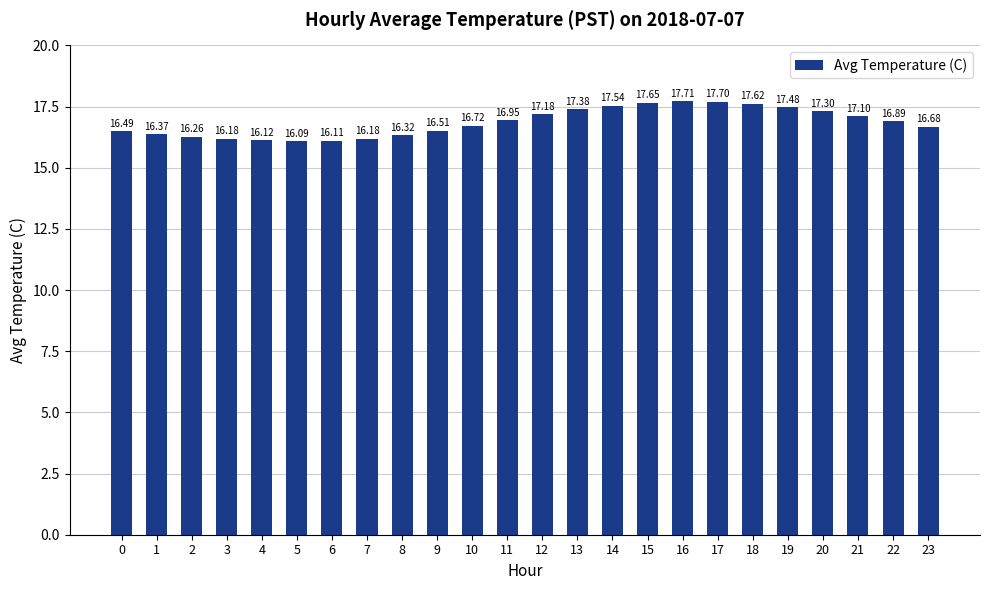

What is the smallest value displayed?

16.1